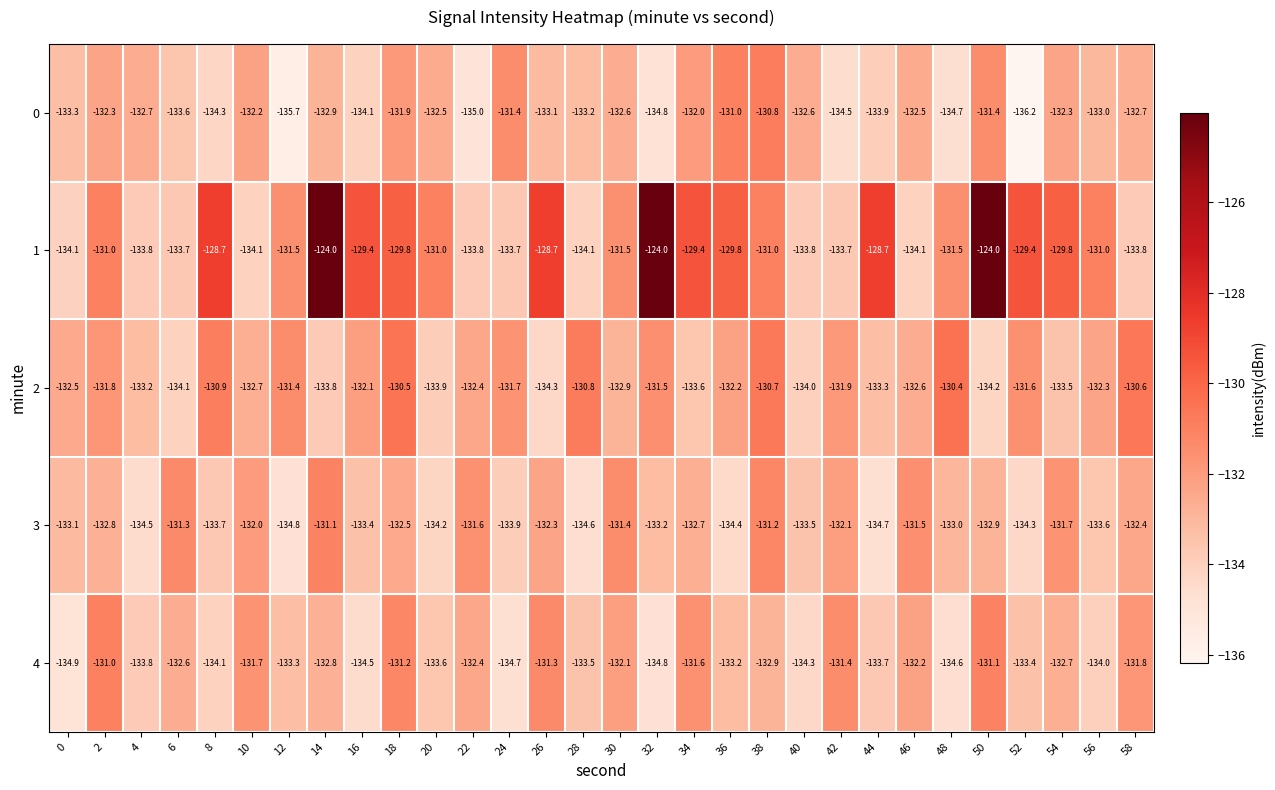

Which category has the lowest value across all series?

52